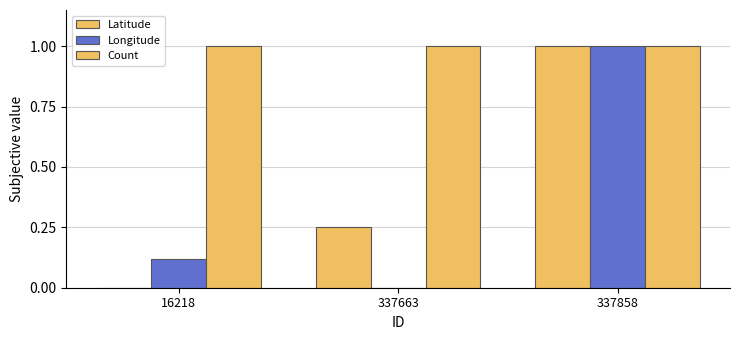

At 337858, list the series in order from largest to smallest.

Latitude, Longitude, Count